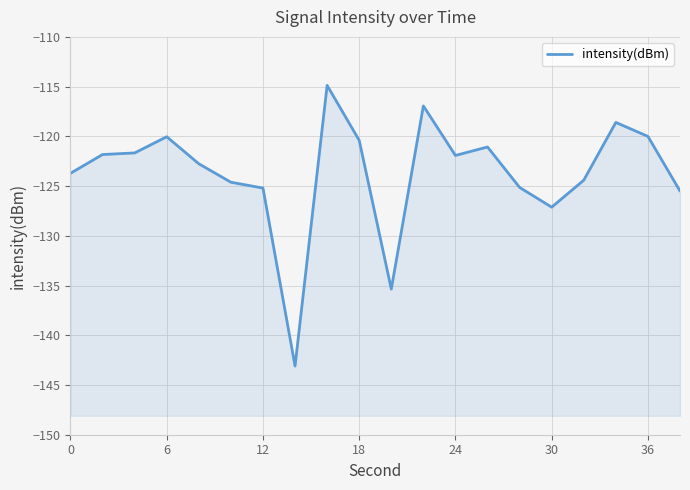

What is the value of the 3rd point from the left?

-121.7